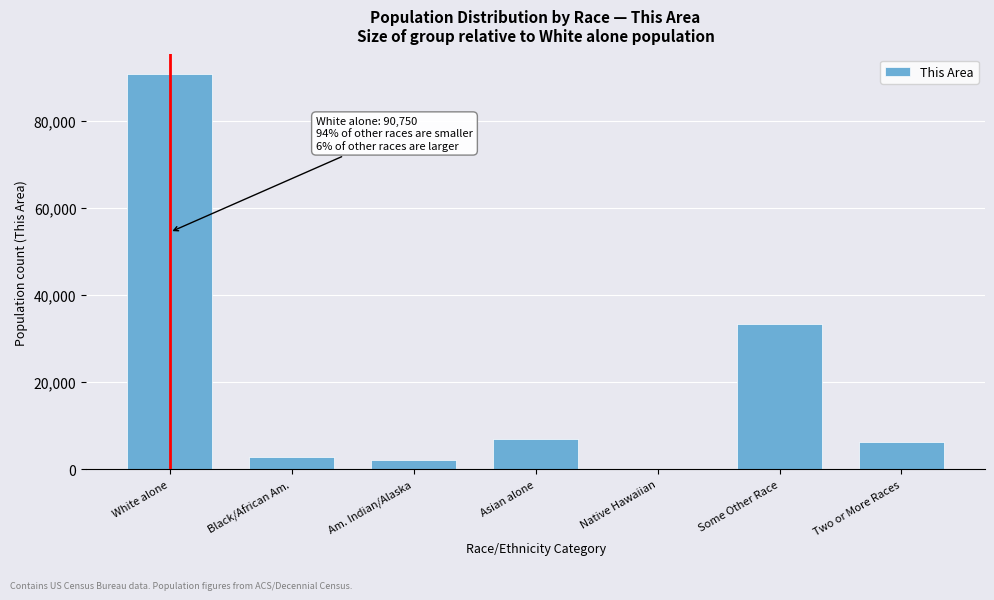

Reading left to right, list all the values displayed in this chart.

White alone=90750	Black/African Am.=2812	Am. Indian/Alaska=2076	Asian alone=7011	Native Hawaiian=167	Some Other Race=33425	Two or More Races=6355